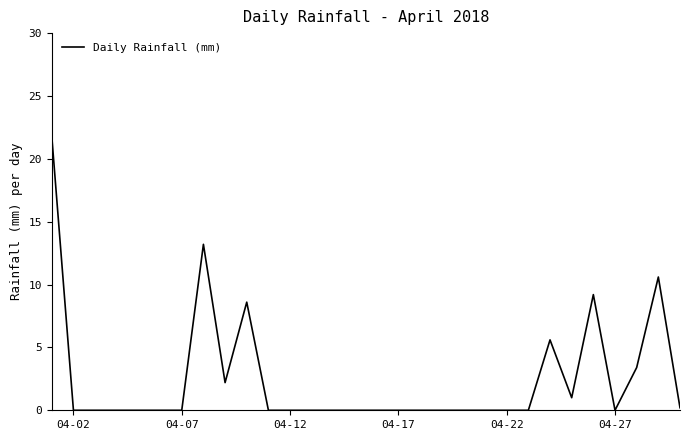

What is the maximum value shown in the chart?

21.8